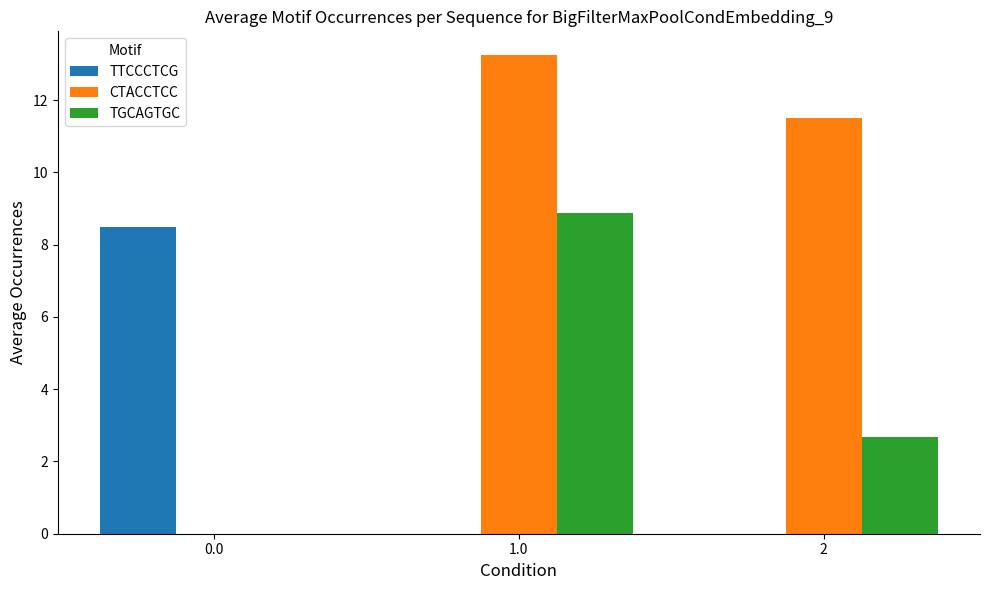

Reading right to left, list all the values displayed in this chart.

TTCCCTCG: 2=0.0	1.0=0.0	0.0=8.5
CTACCTCC: 2=11.5	1.0=13.2	0.0=0.0
TGCAGTGC: 2=2.7	1.0=8.9	0.0=0.0